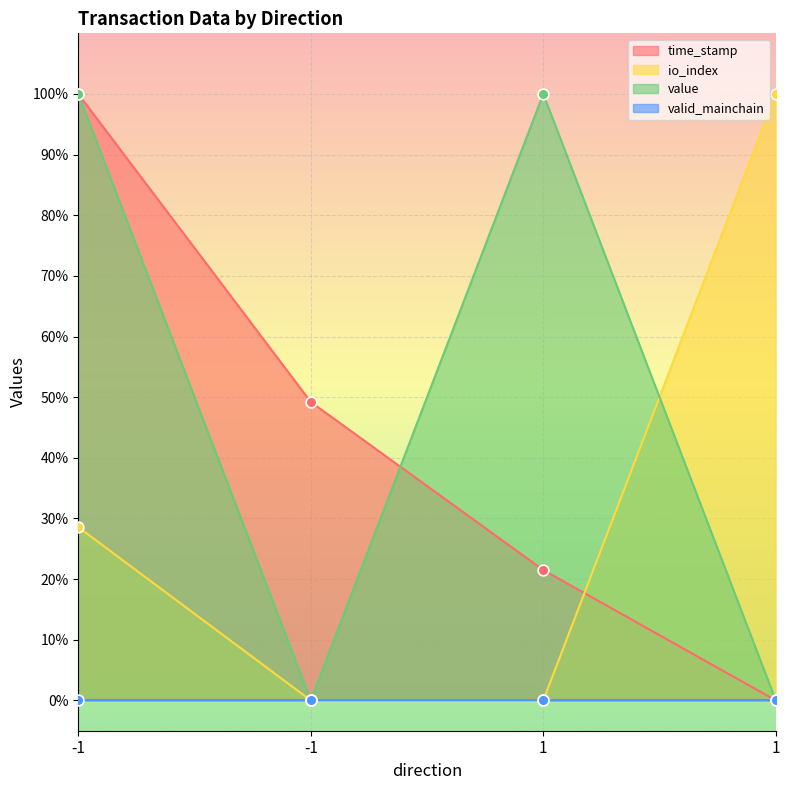

Is the value of time_stamp at -1 greater than the value of io_index at -1?

Yes